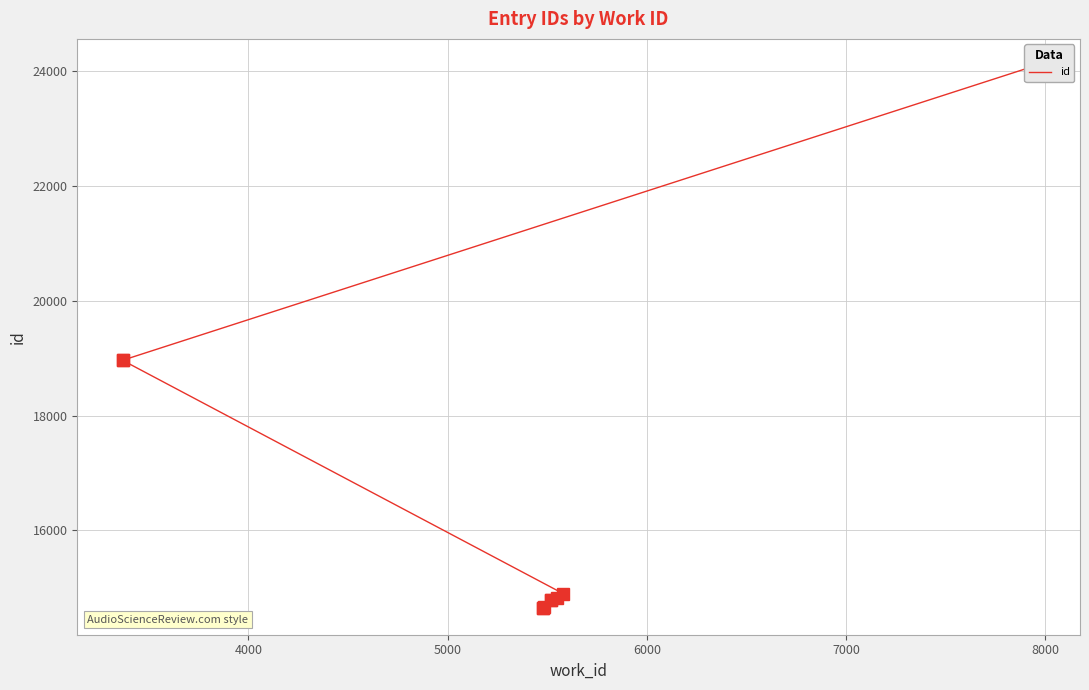

The chart shows a value of 25620 at 8000. True or false?

False